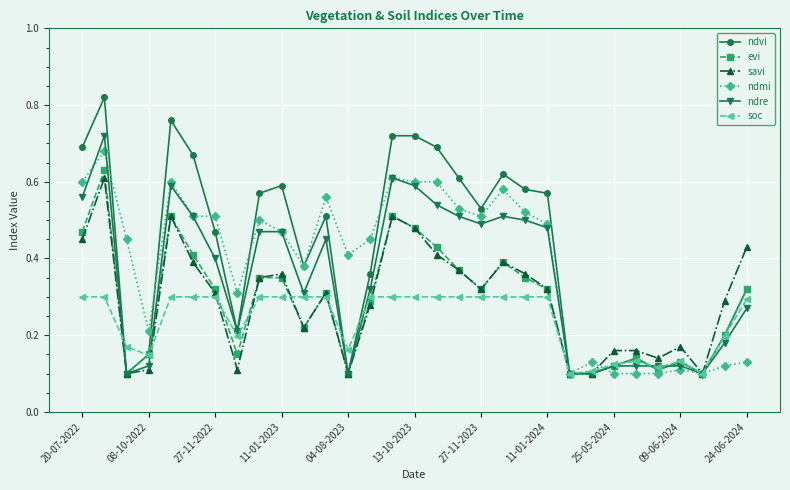

Which series has the widest spread of values?

ndvi